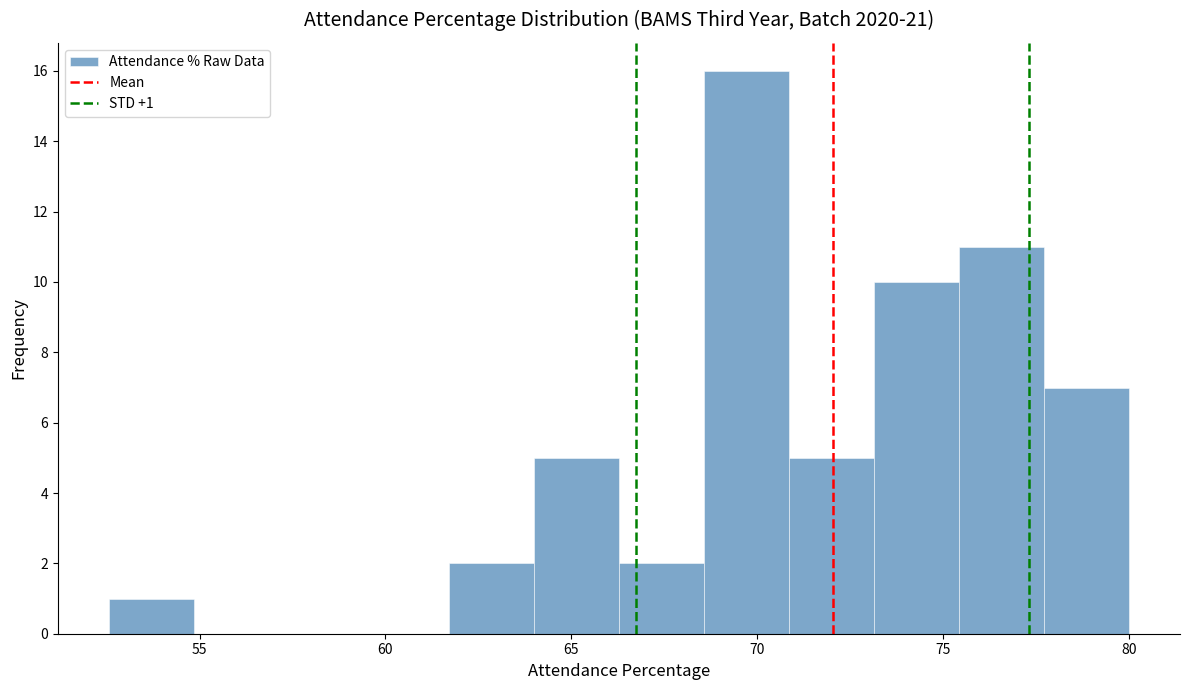

Over which range of the x-axis is the bar tallest?

68.5 to 71.0